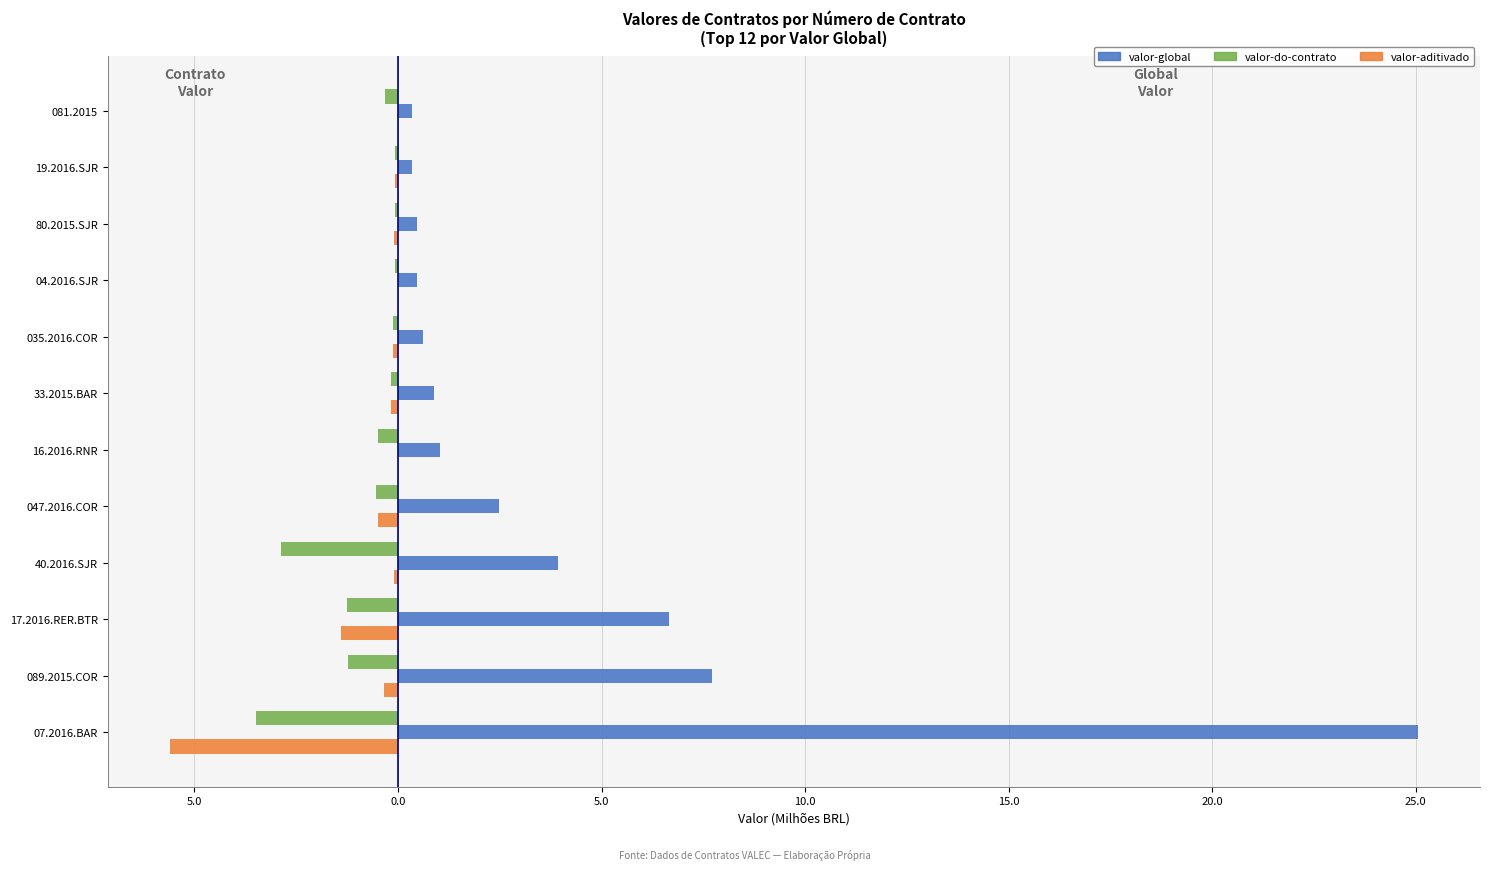

Which series has the widest spread of values?

valor-global